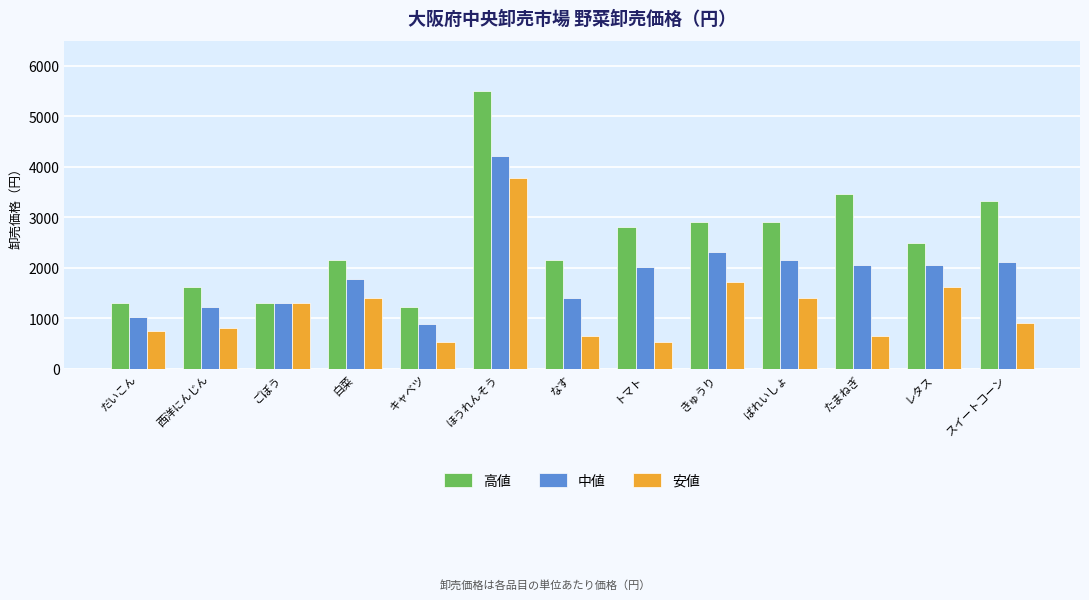

What is the label of the 12th bar from the left?

レタス